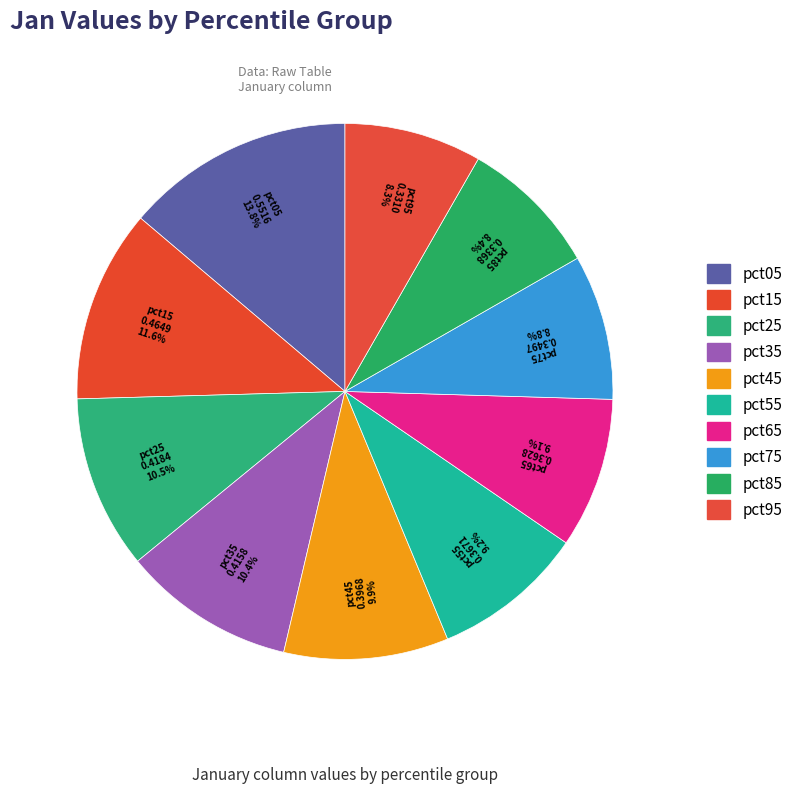

True or false: pct85 accounts for 8% of the total.

True